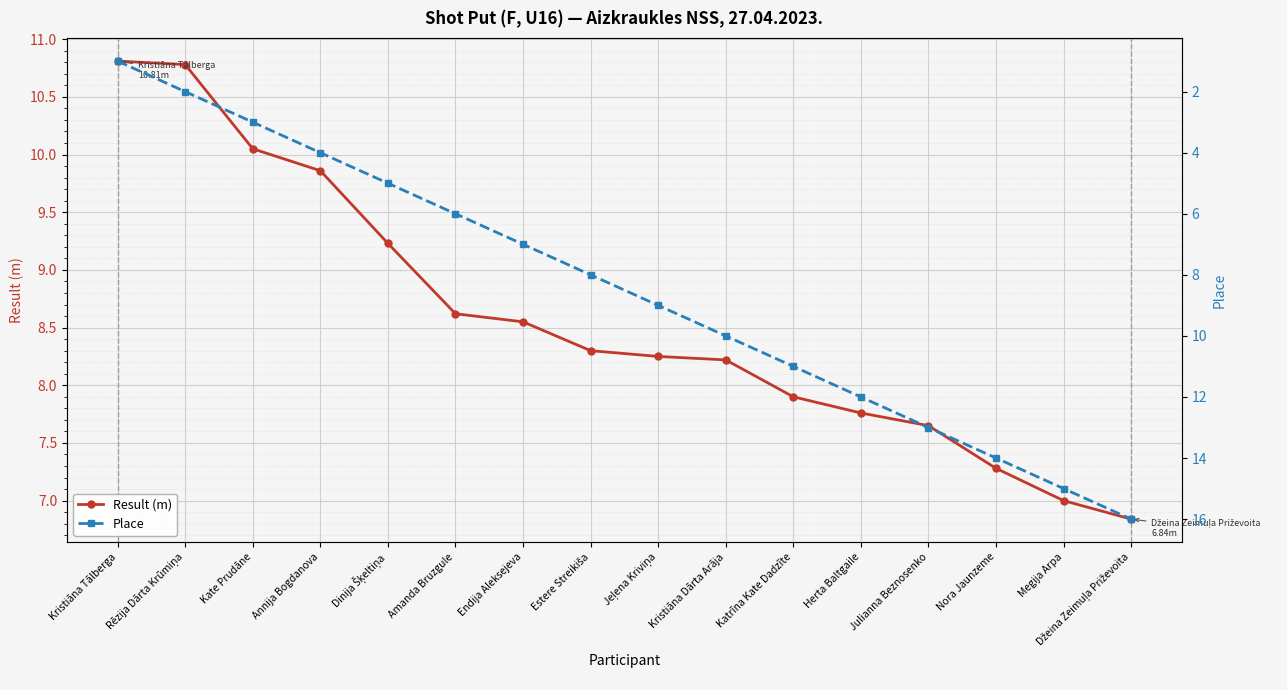

Which category has the highest value in the Result (m) series?

Kristiāna Tālberga